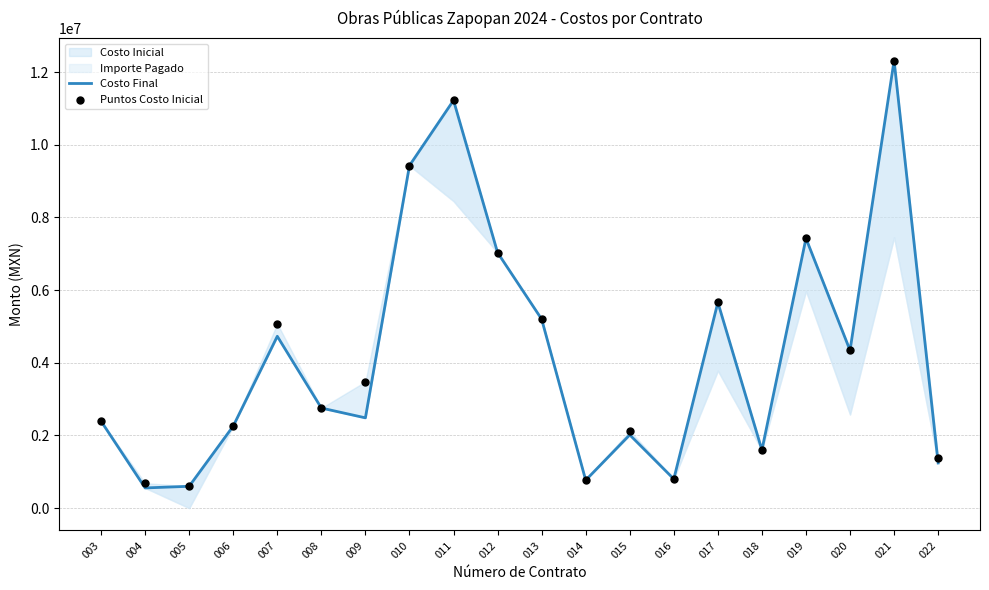

Which series contains the highest Y value?

Costo Final